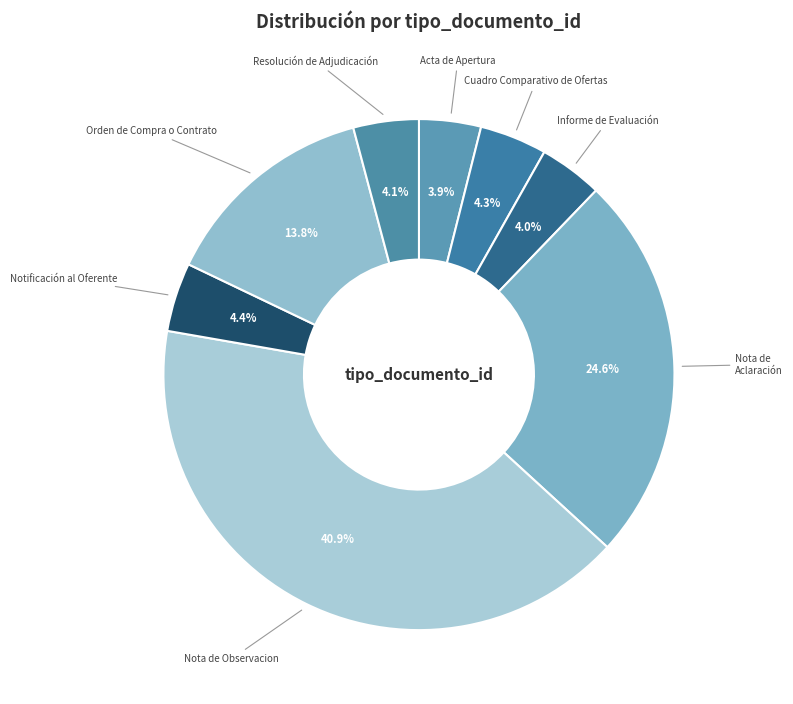

Between Notificación al Oferente and Orden de Compra o Contrato, which is larger?

Orden de Compra o Contrato